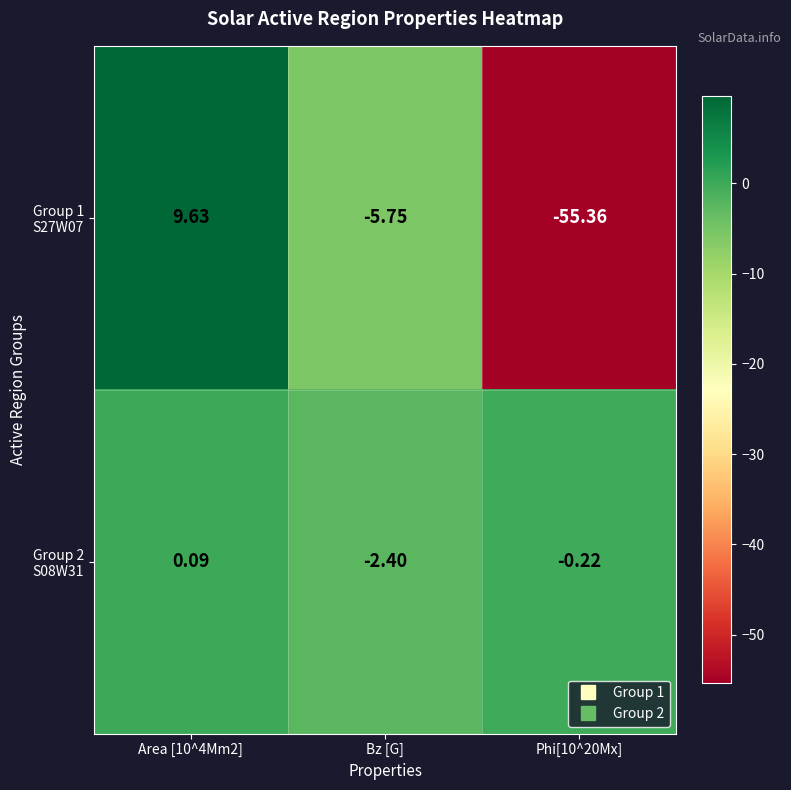

Which series changed the most between Area [10^4Mm2] and Phi[10^20Mx]?

Group 1 S27W07